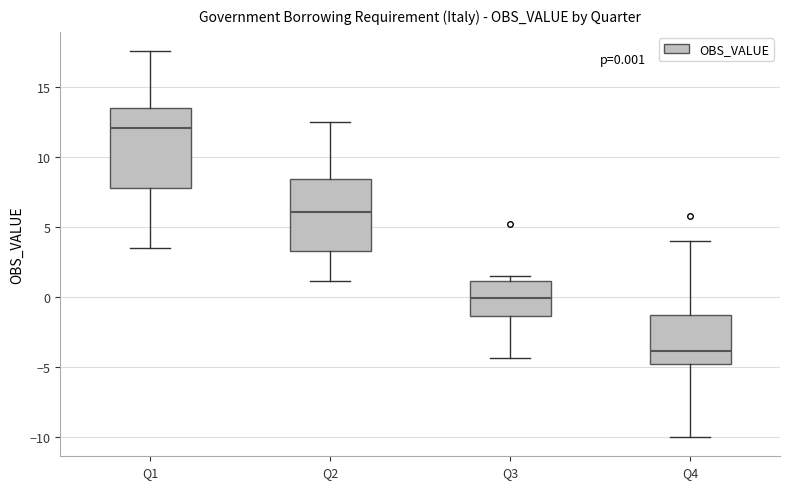

Which box has the highest median line?

Q1